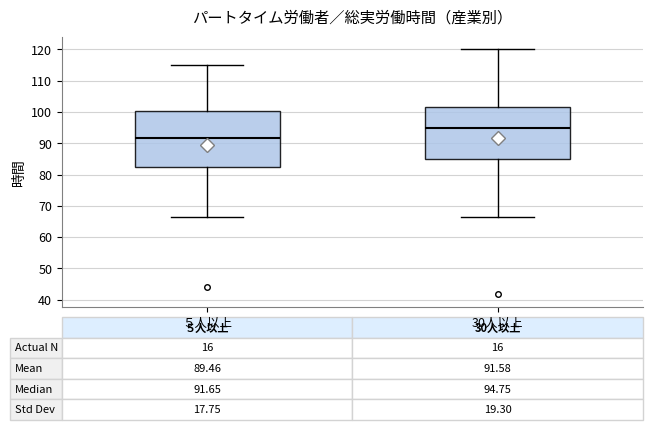

Comparing the boxes themselves (not the whiskers), which one is the tallest?

５人以上